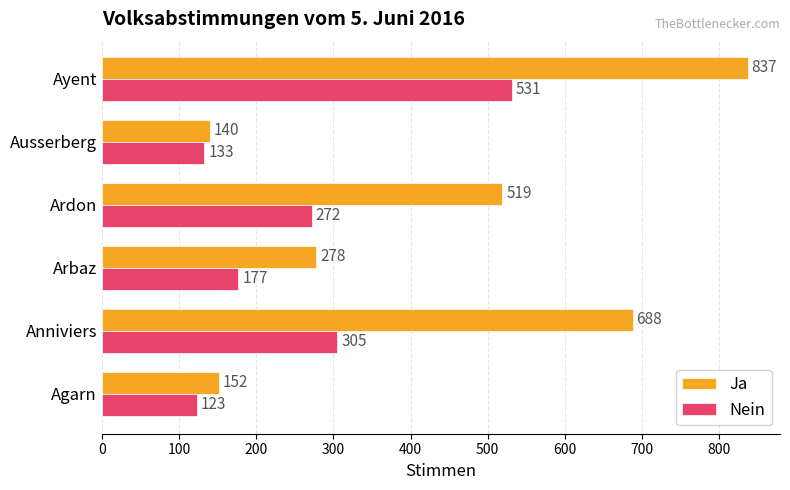

What are all the series names shown in the legend?

Ja, Nein